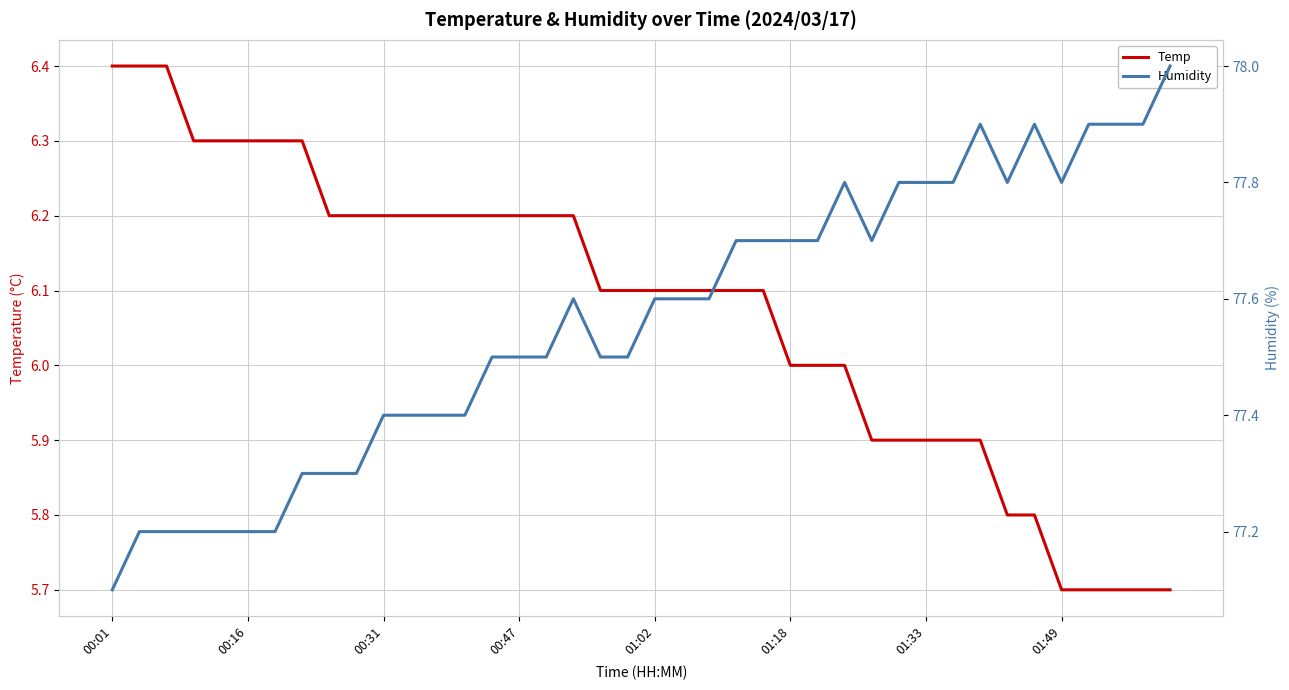

Which has a higher value, 00:16 or 00:31?

00:16